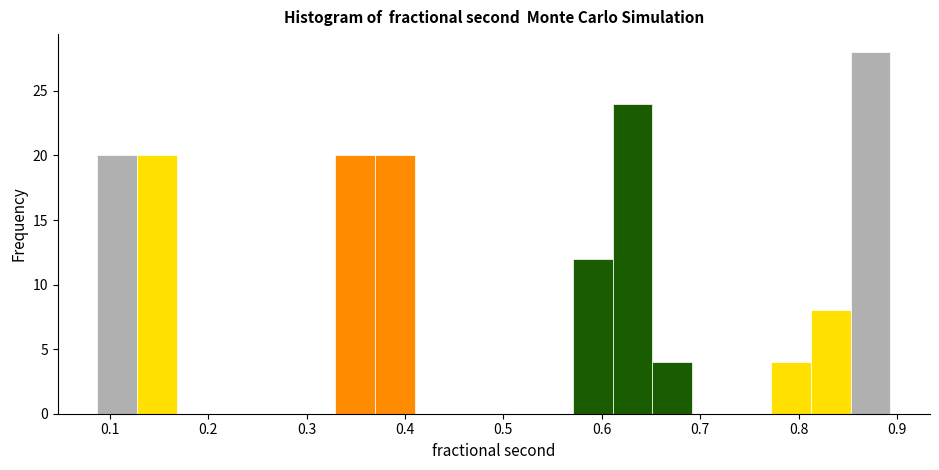

What is the height of the bar covering 0.77 to 0.81 on the x-axis? Neither the bar edges nor the heights are printed on the chart, so give them approximately, as read against the axes.

4